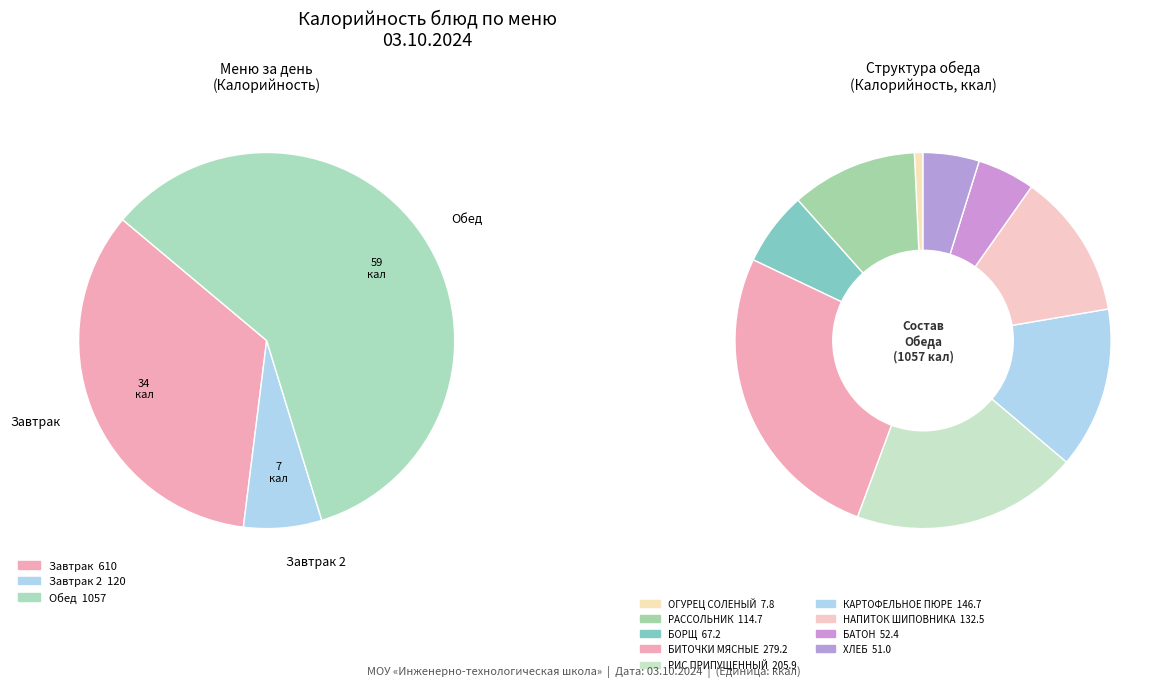

Between БОРЩ and БИТОЧКИ МЯСНЫЕ, which is larger?

БИТОЧКИ МЯСНЫЕ